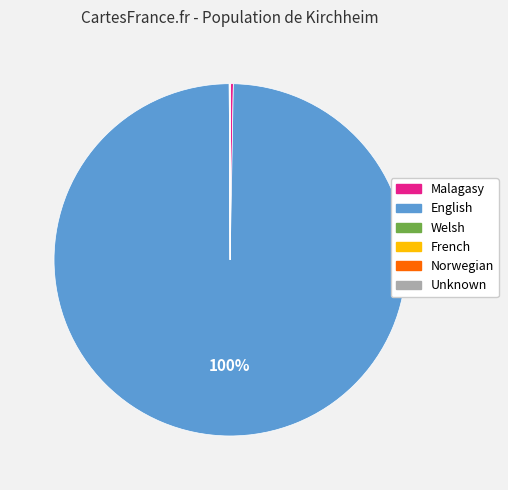

To the nearest percent, what is the average slice percentage?

17%